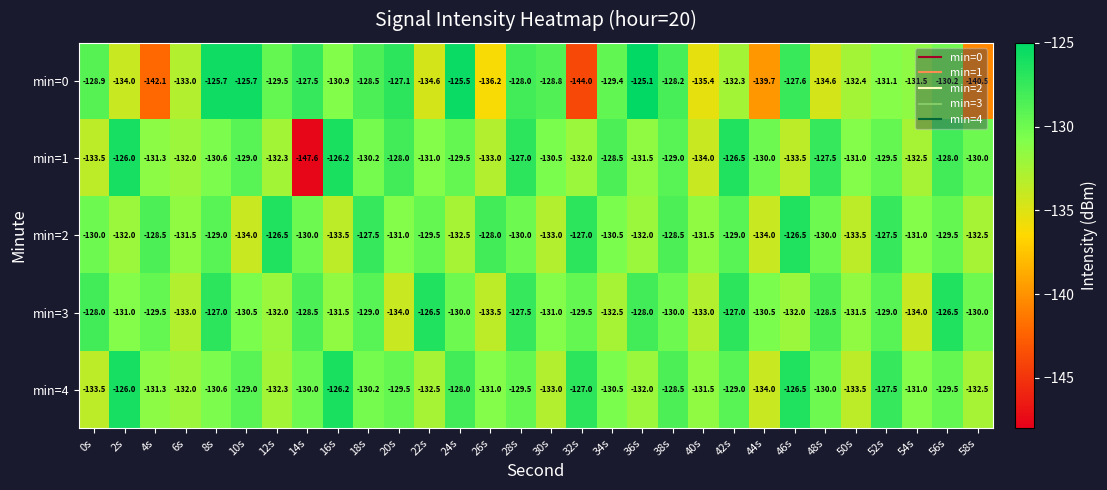

The min=1 series shows -128.0 at 56s. True or false?

True